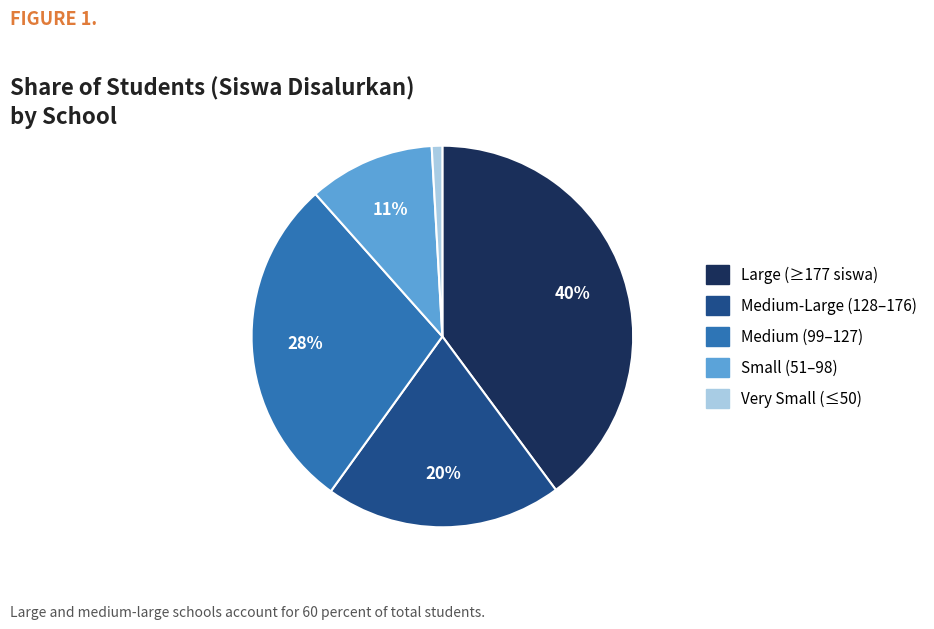

Which category has the biggest portion of the pie?

Large (≥177 siswa)